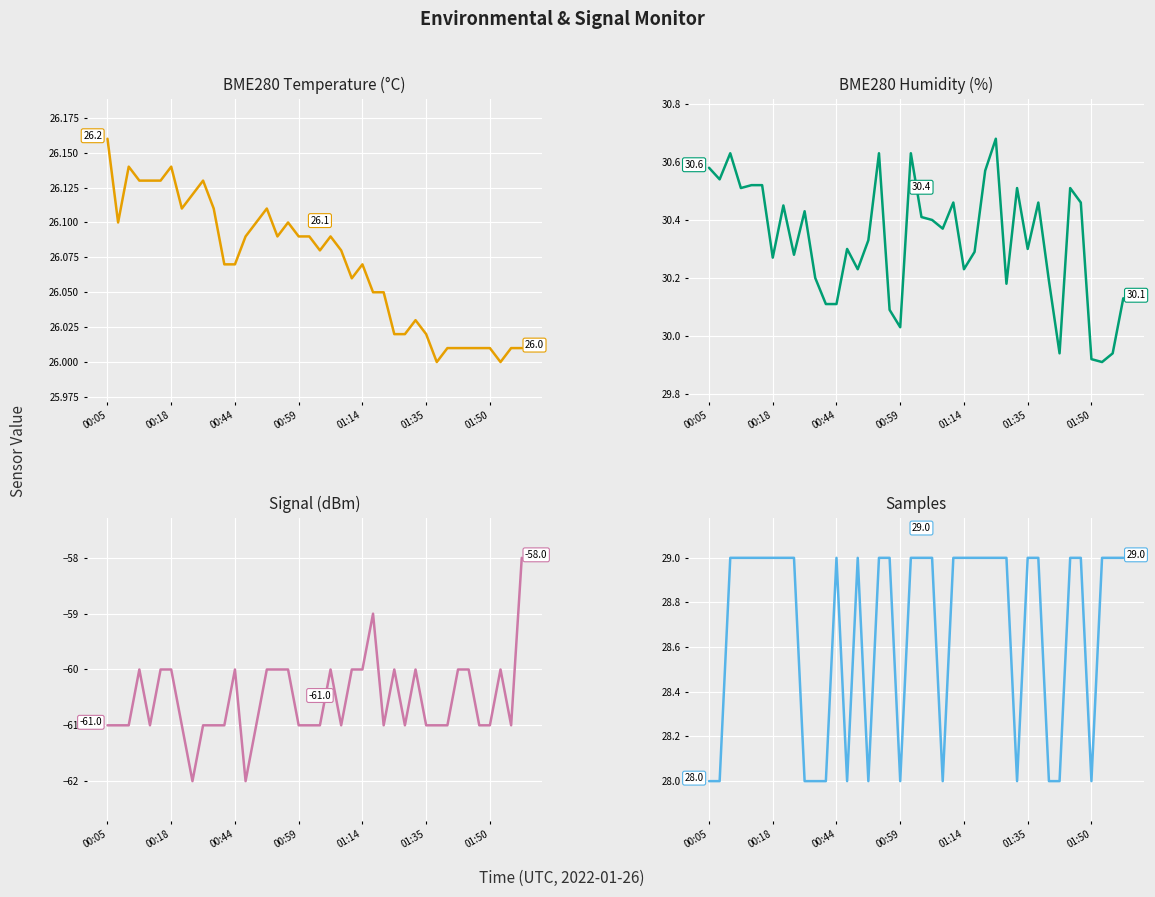

What position from the left is 22?

23